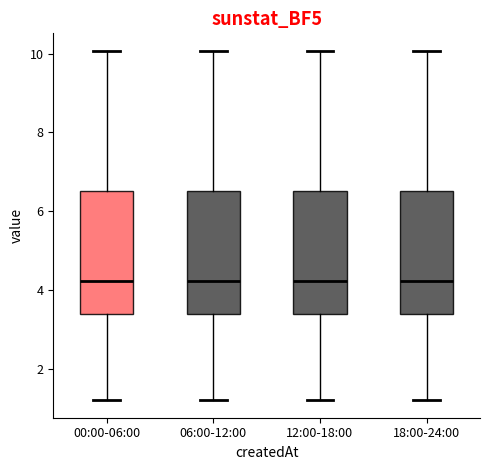

Where does the median line of the box for 00:00-06:00 sit on the y-axis? The values are not printed on the chart, so give them approximately, as read against the axis.

4.2